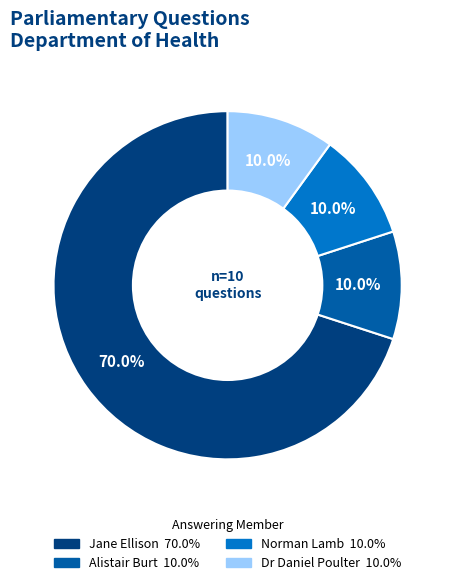

Is there any slice that represents more than half of the pie?

Yes